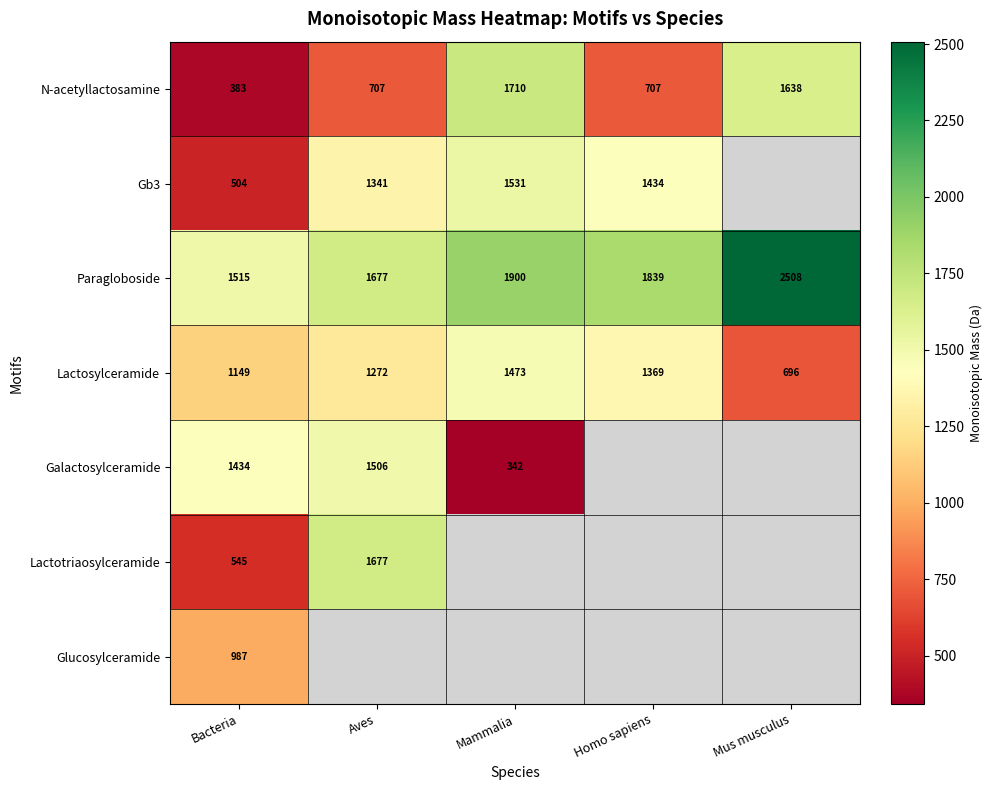

What is the spread (max minus min) of values at Mammalia?

1557.5